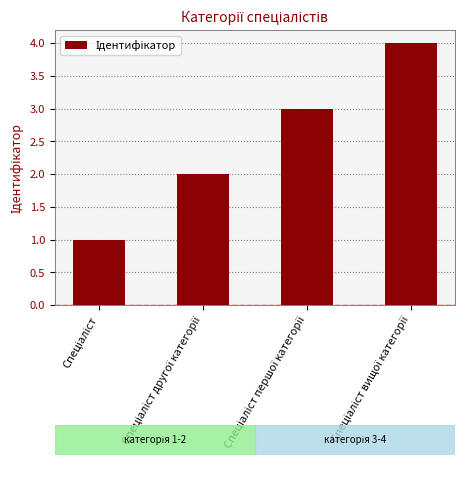

What is the difference between the maximum and minimum values?

3